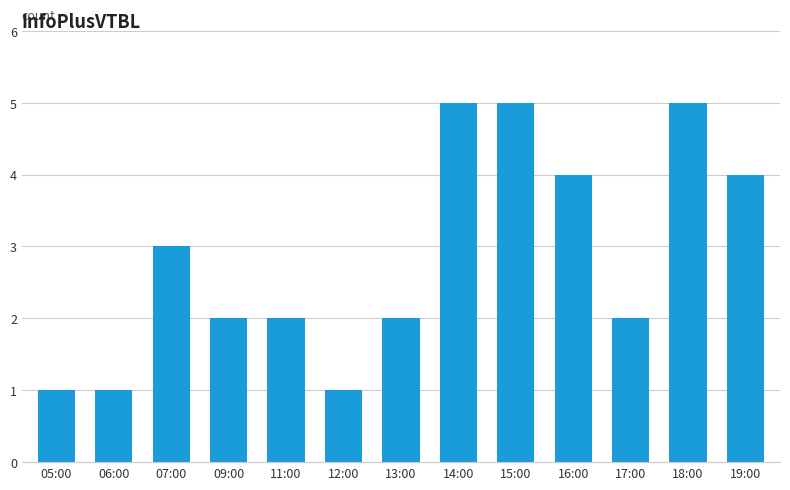

What is the label of the 8th bar from the right?

12:00